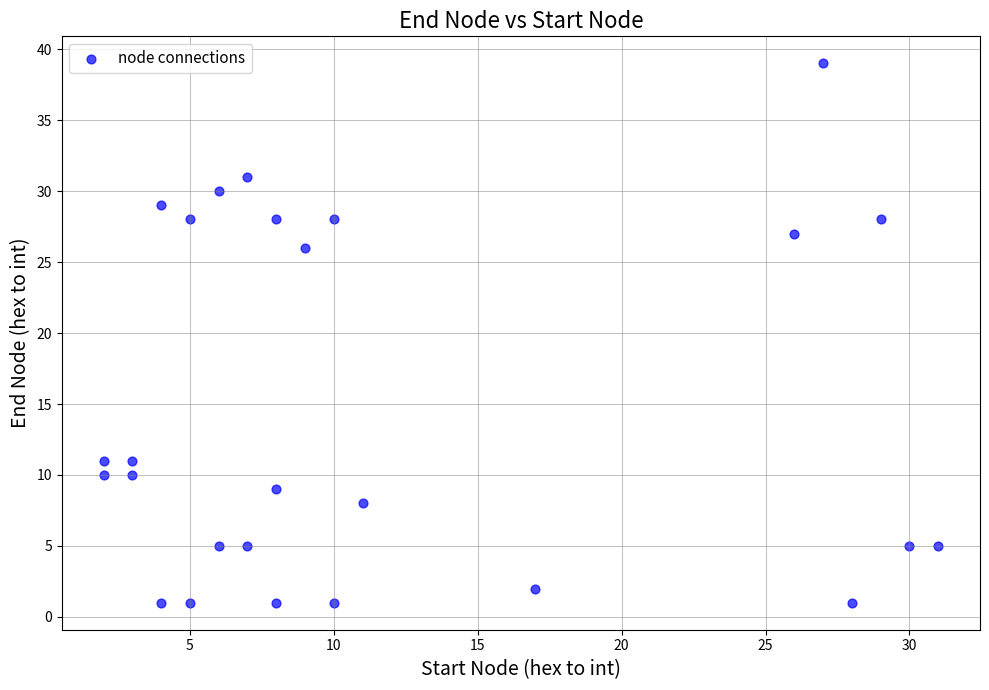

What is the range of Y values (max minus min)?

38